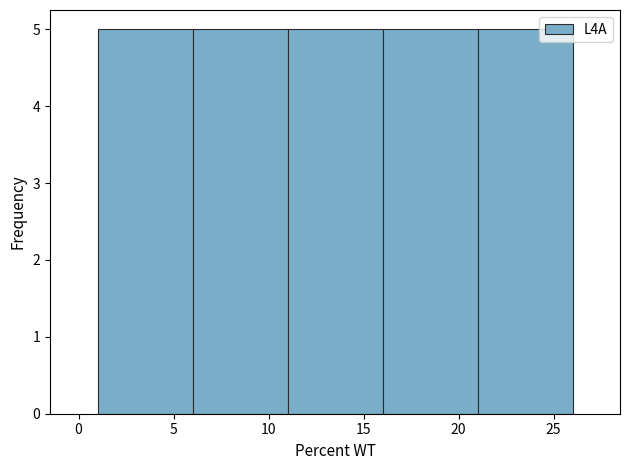

How tall is the bar that spans 11 to 16 on the x-axis? The values are not printed on the chart, so give them approximately, as read against the axis.

5